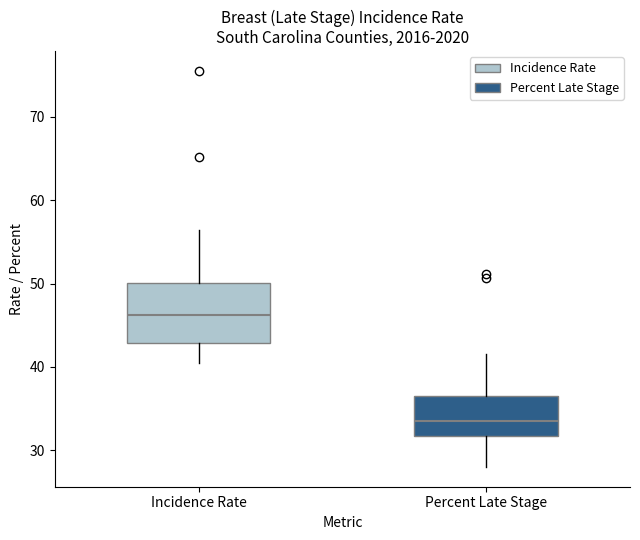

Where is the lower edge of the box for Percent Late Stage on the y-axis? The values are not printed on the chart, so give them approximately, as read against the axis.

32